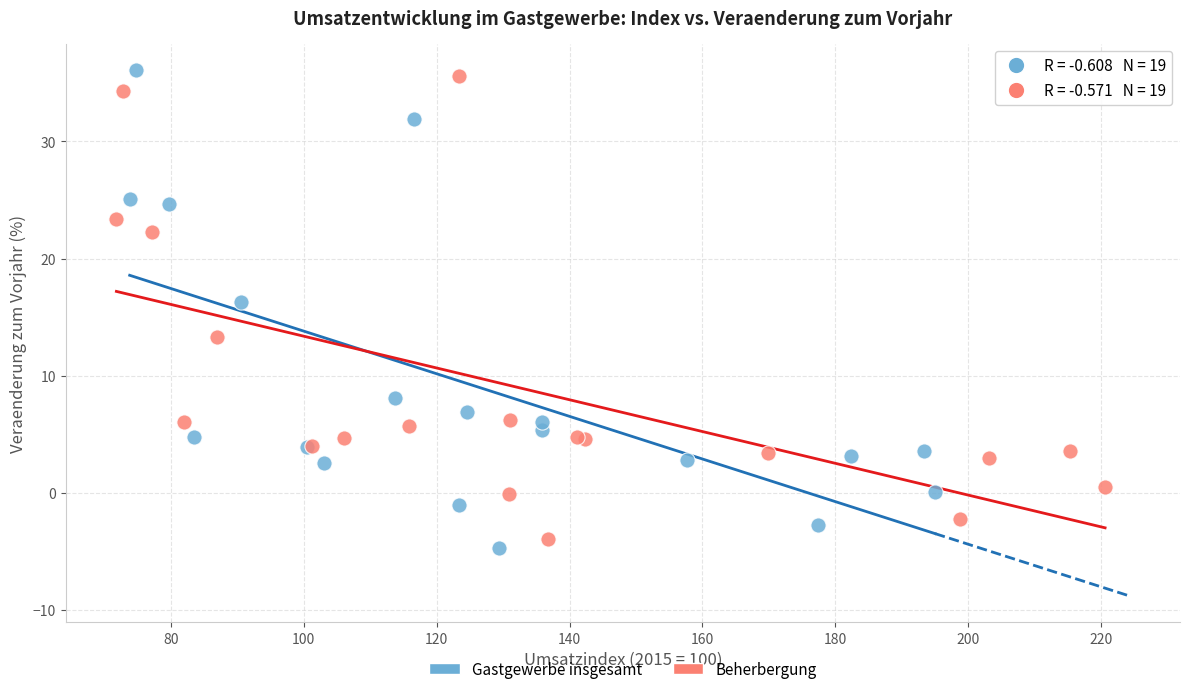

What are all the series names shown in the legend?

Gastgewerbe insgesamt, Beherbergung